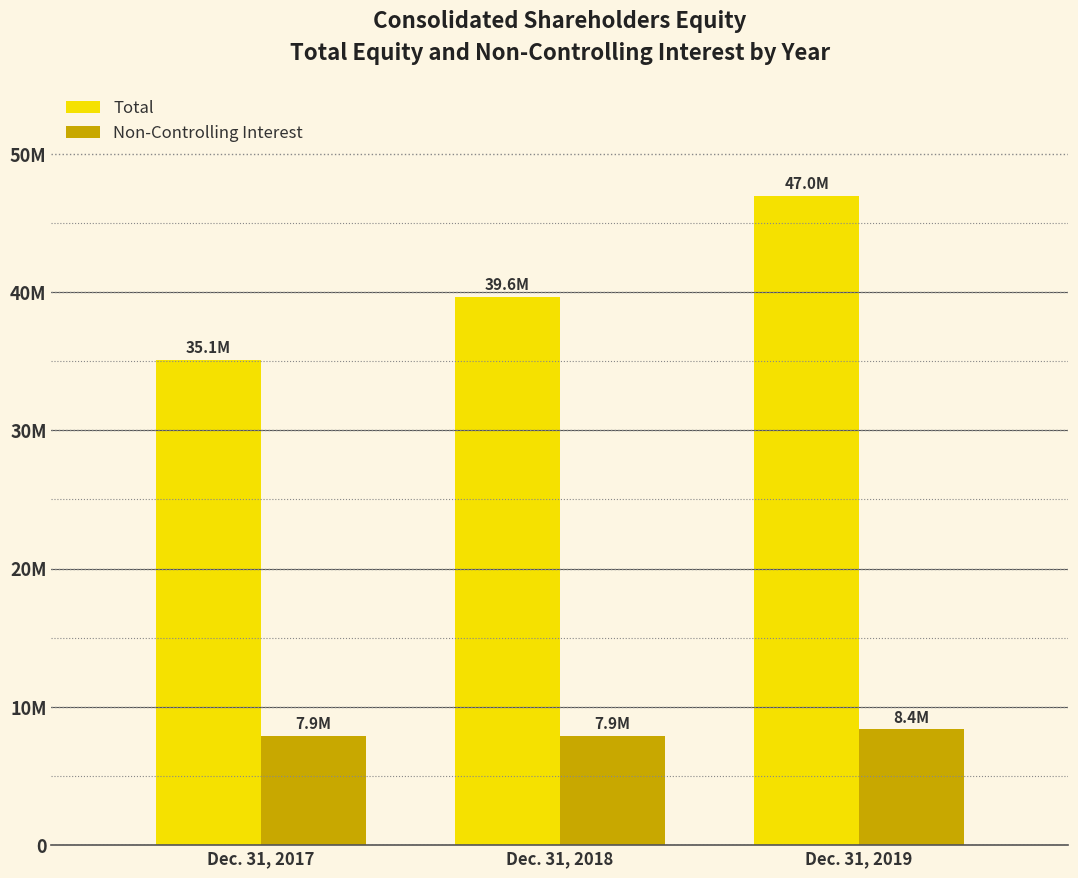

What is the difference between the highest and lowest values at Dec. 31, 2019?

38595878